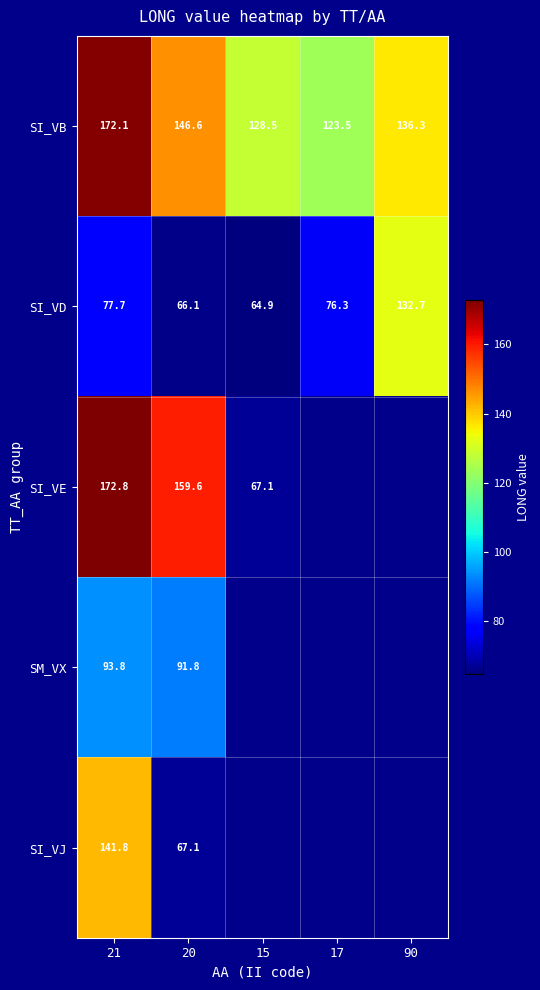

What is the greatest value displayed?

172.8